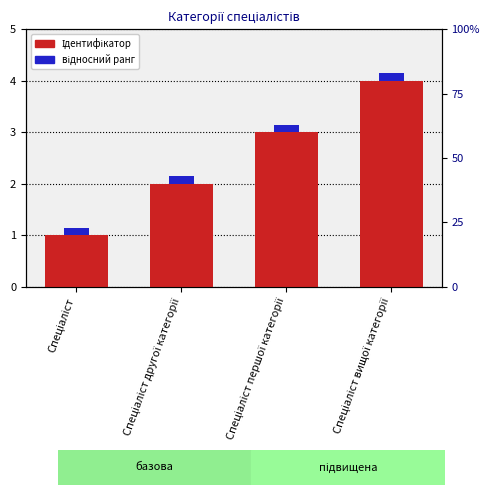

At which category does the chart reach its peak across all series?

Спеціаліст вищої категорії